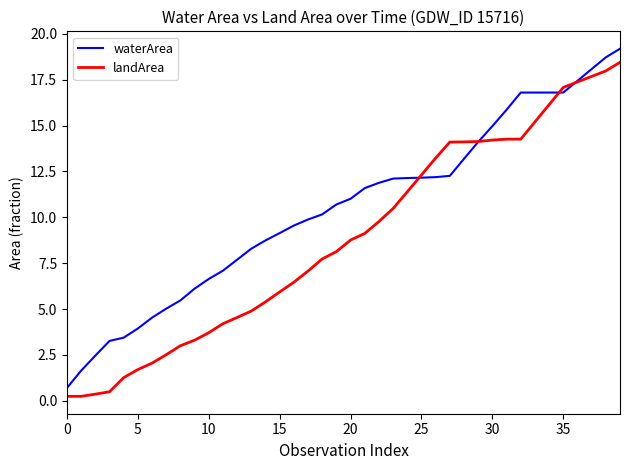

What is the maximum value for landArea?

18.5